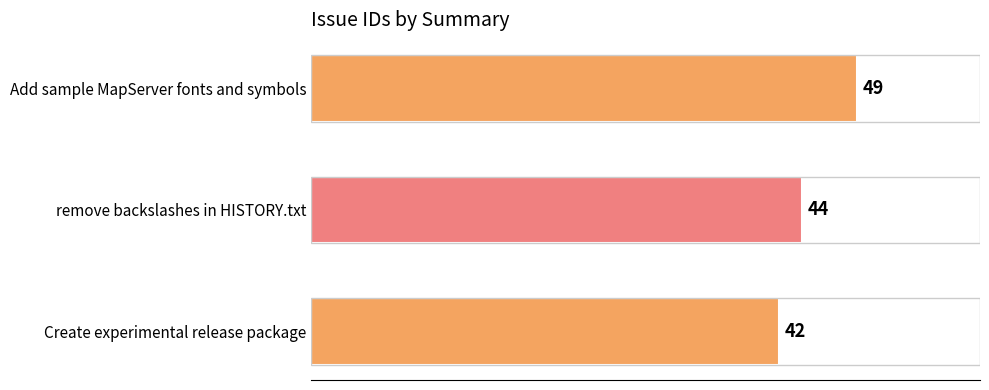

What value does the data have at remove backslashes in HISTORY.txt?

44